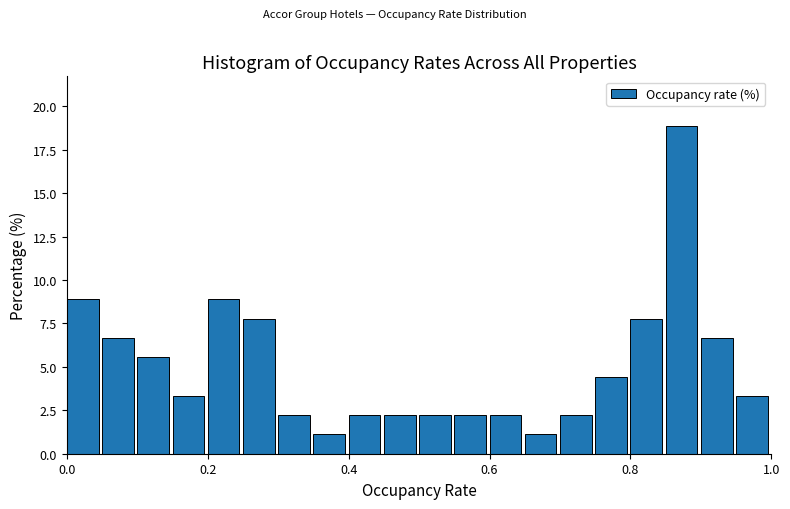

Read against the x-axis, roughly where is the centre of the tallest bar?

0.88